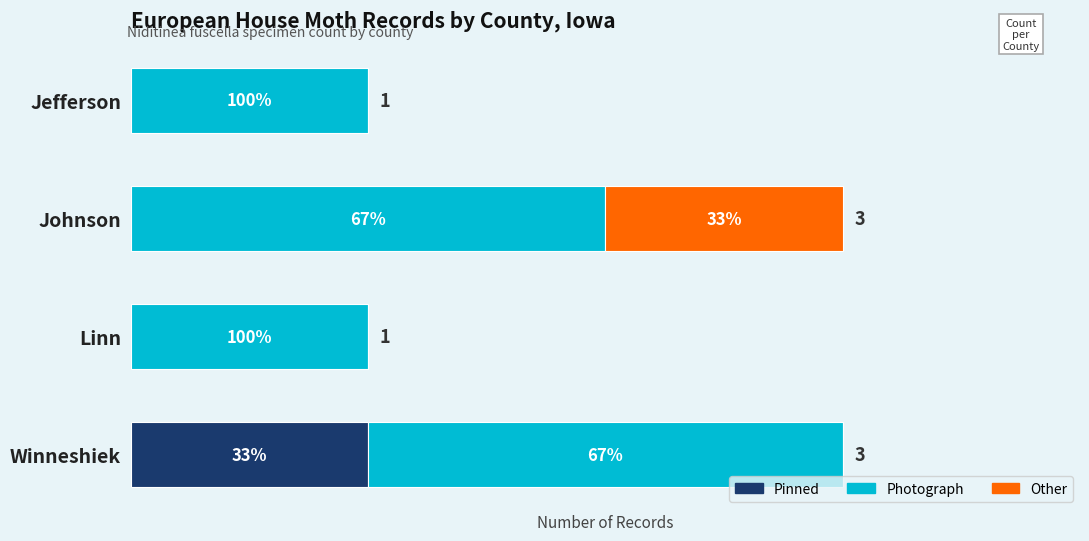

Reading right to left, transcribe all the data shown in this chart.

Pinned: 0	0	0	1
Photograph: 1	2	1	2
Other: 0	1	0	0